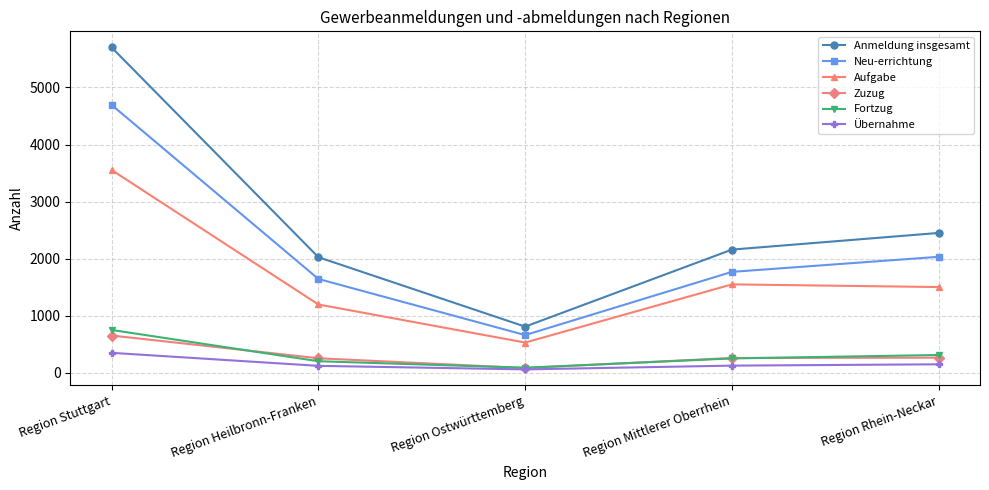

Which series has the largest range (max minus min)?

Anmeldung insgesamt